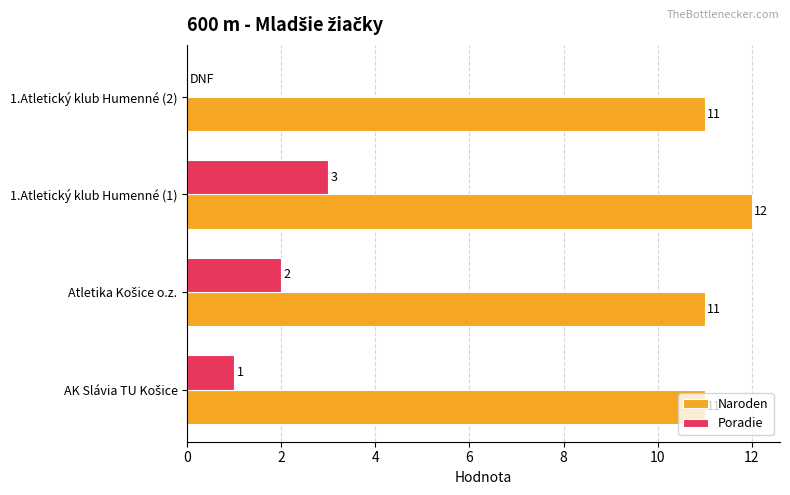

What is the total value across all series at 1.Atletický klub Humenné (1)?

15